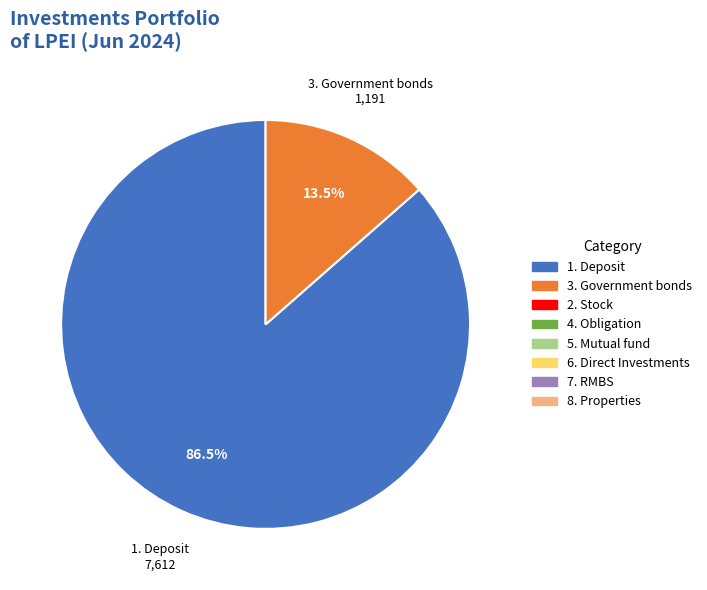

Does any single category account for the majority?

Yes